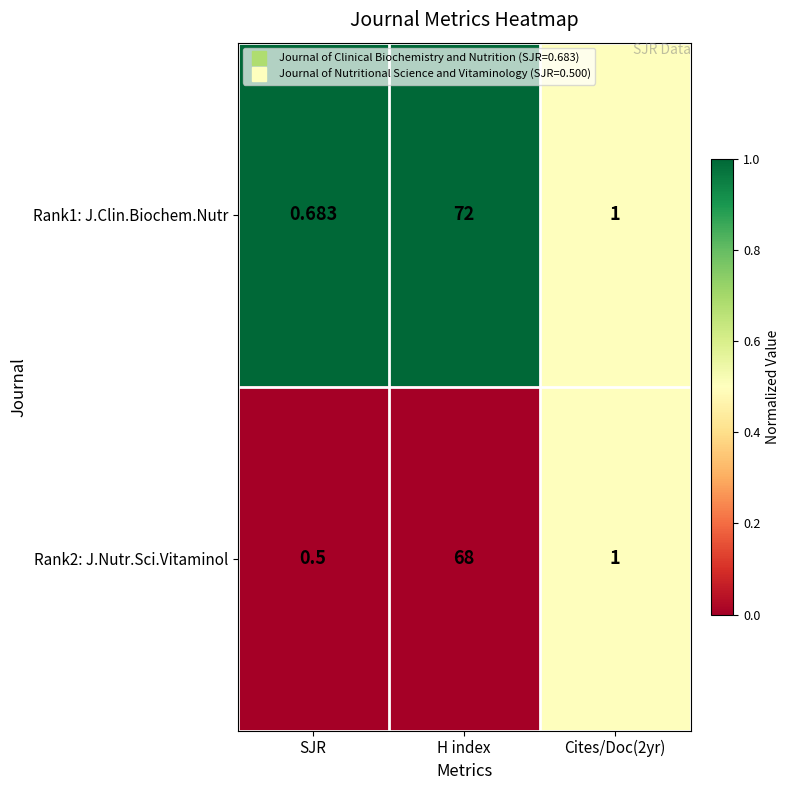

At which label does Rank2: J.Nutr.Sci.Vitaminol first exceed 1?

H index